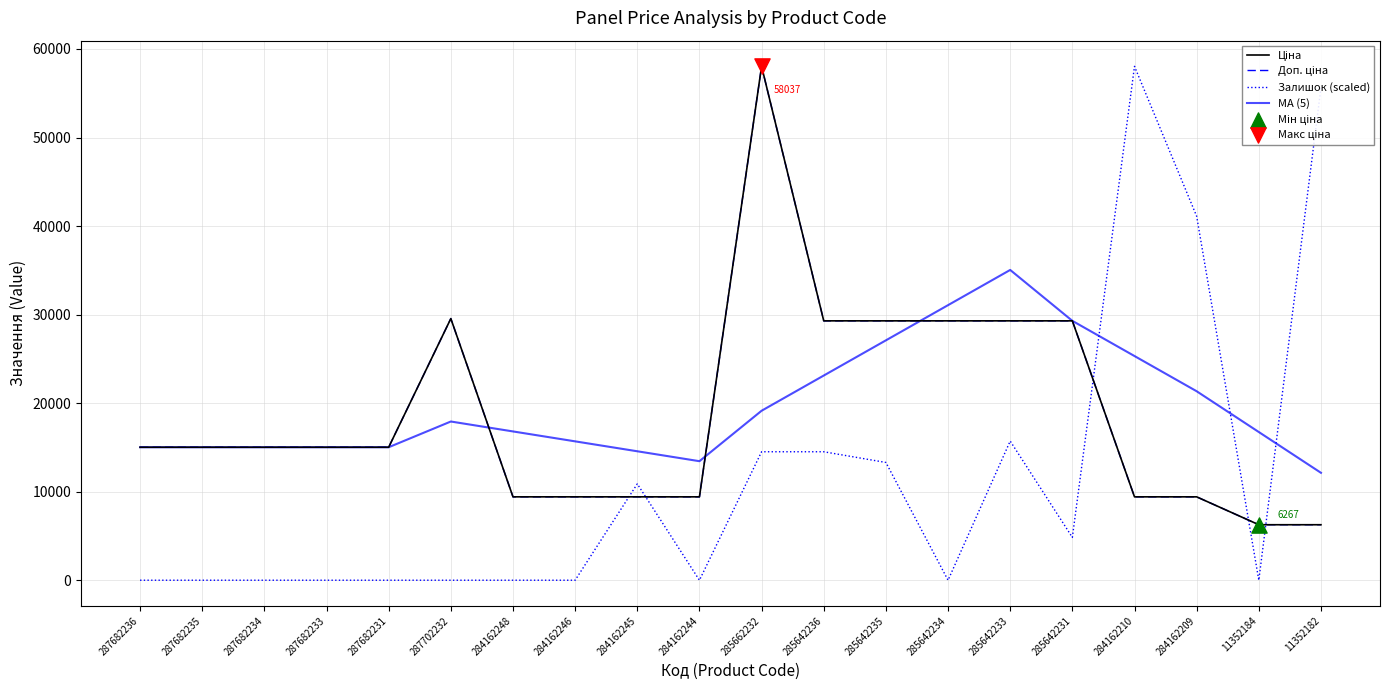

Is this an area chart (filled region under the line)?

No